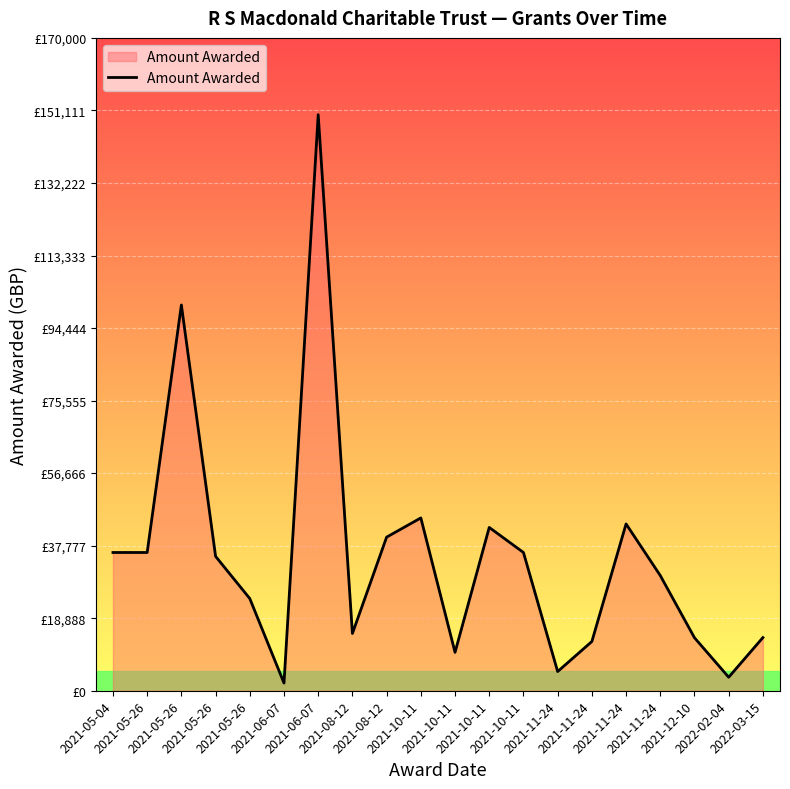

Does the chart display data point markers on the line(s)?

No